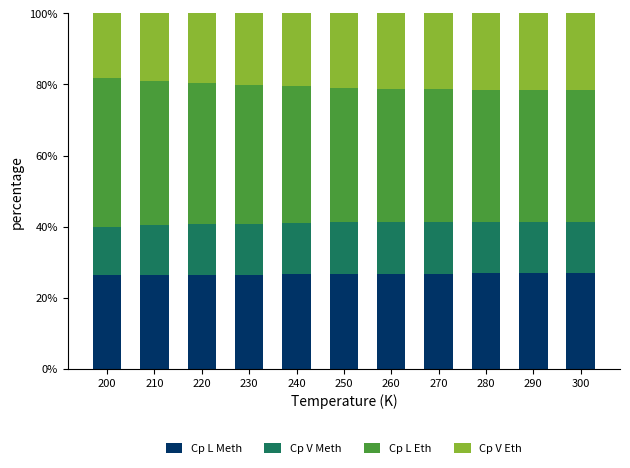

What is the total value across all series at 280?

100.0